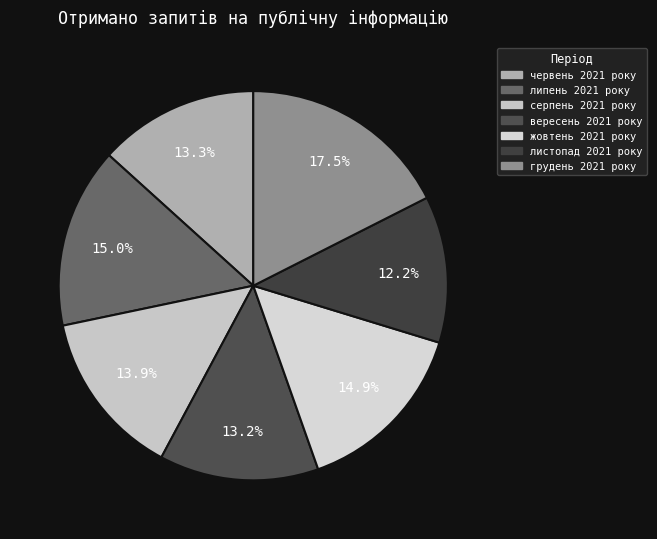

To the nearest percent, what is the difference between the липень 2021 року and червень 2021 року slice percentages?

2%